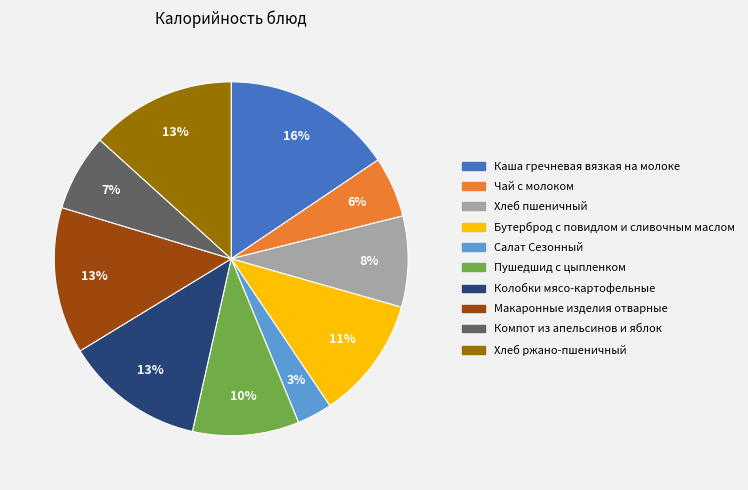

Is the sum of Хлеб ржано-пшеничный and Колобки мясо-картофельные greater than half?

No